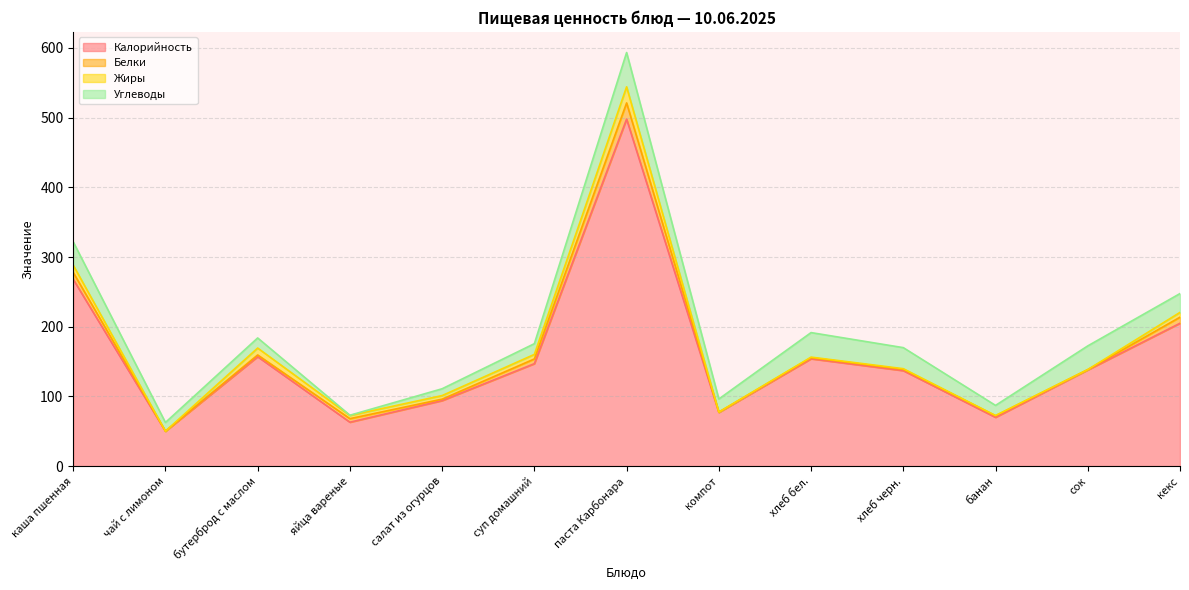

Is the value of Жиры at суп домашний greater than the value of Калорийность at компот?

No